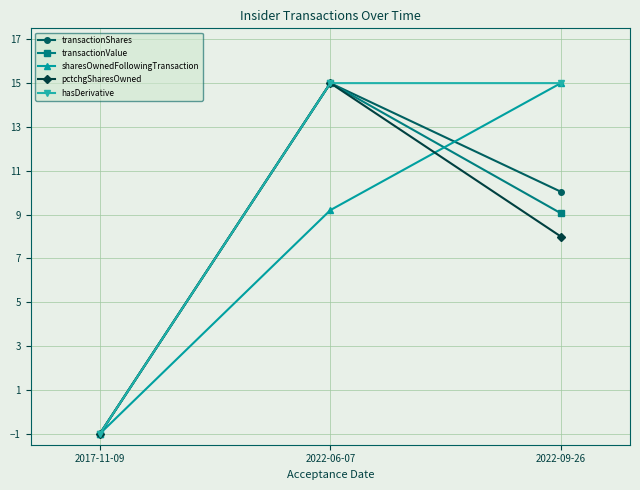

At which label does transactionShares first exceed 10?

2022-06-07